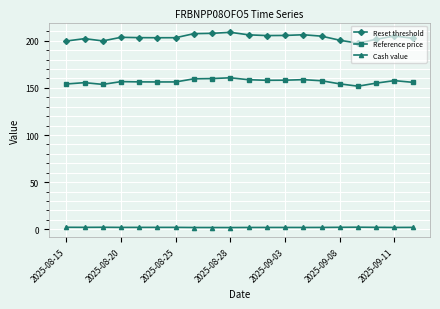

Which series has the widest spread of values?

Reset threshold